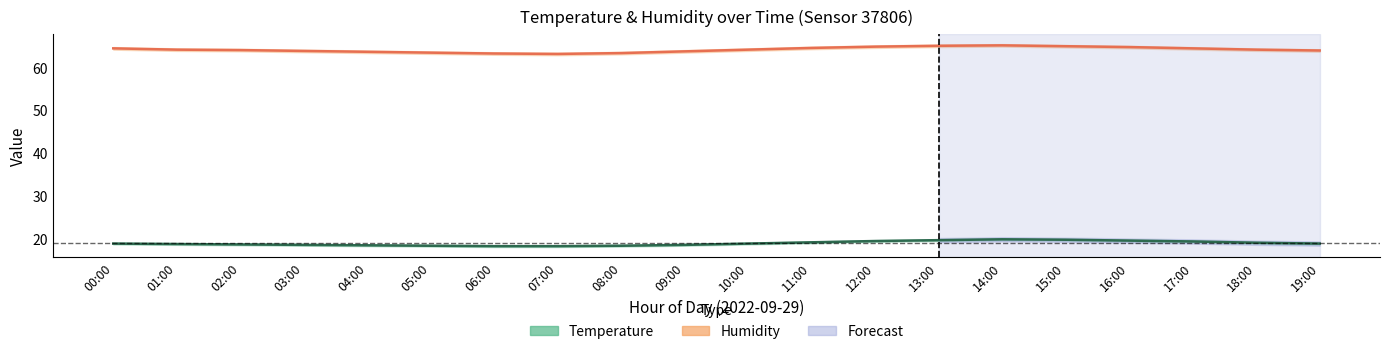

Which series changed the most between 02:00 and 09:00?

Humidity (%)